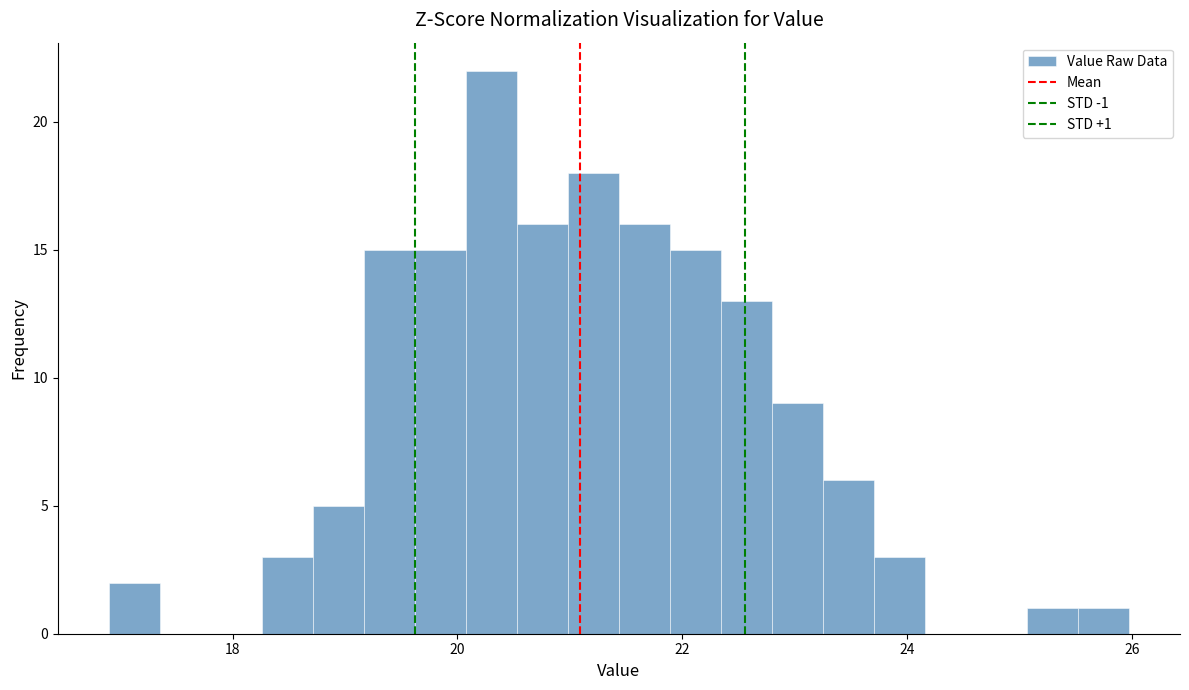

Around what value on the x-axis is the tallest bar? Give the approximate position of its centre, as read against the axis.

20.4